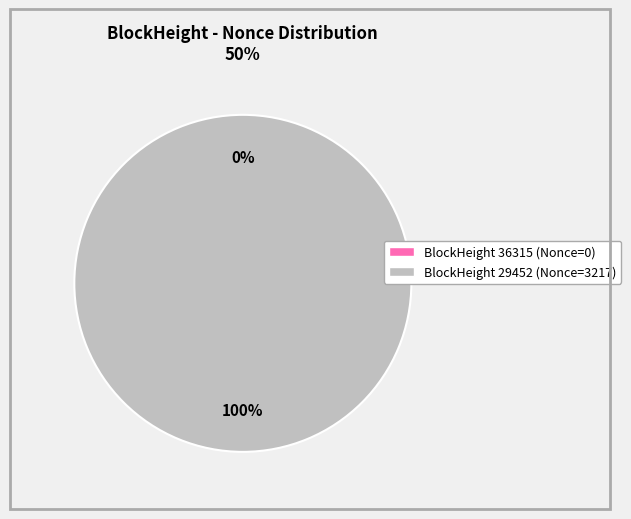

Which slice is the largest?

29452